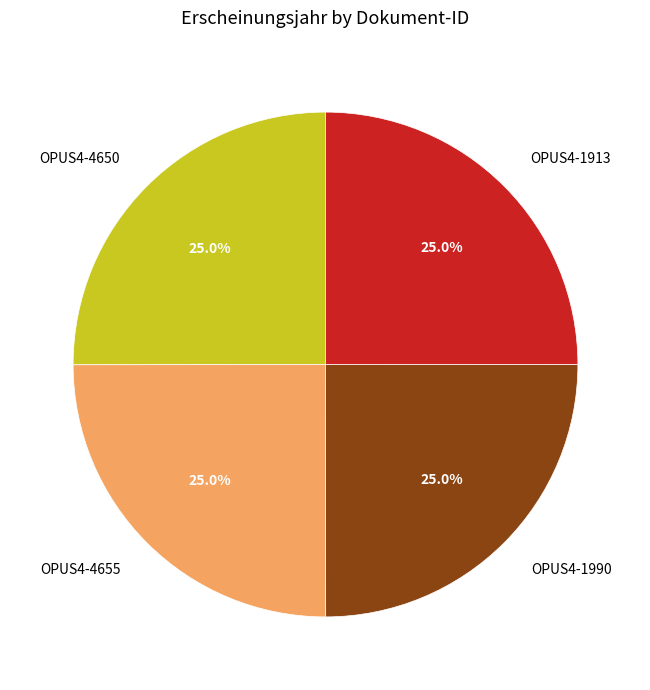

How many segments does this pie chart have?

4